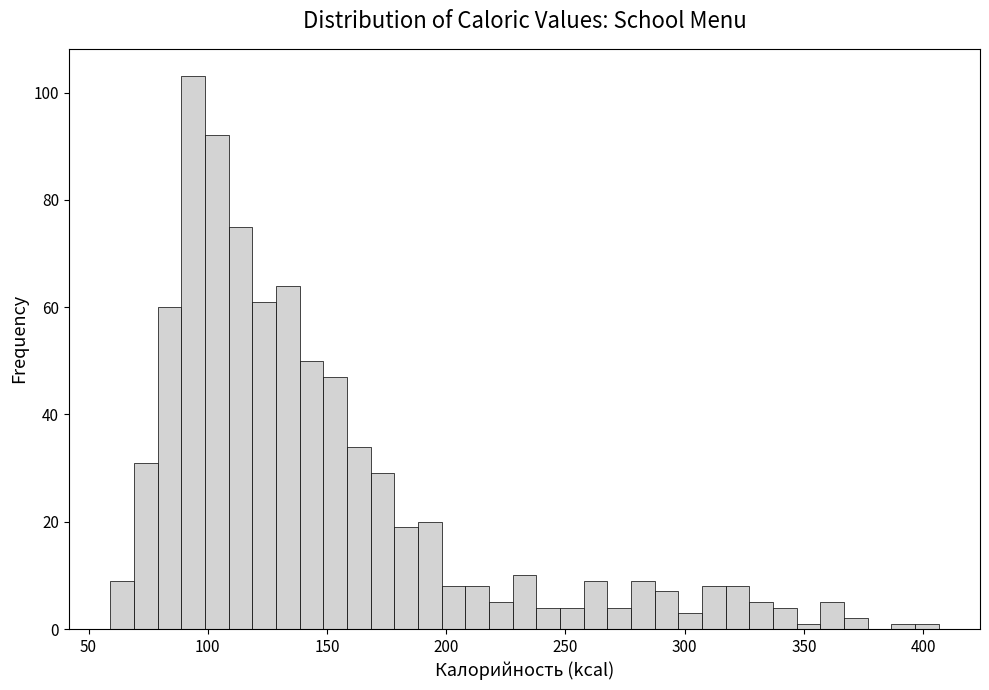

Around what value on the x-axis is the tallest bar? Give the approximate position of its centre, as read against the axis.

95